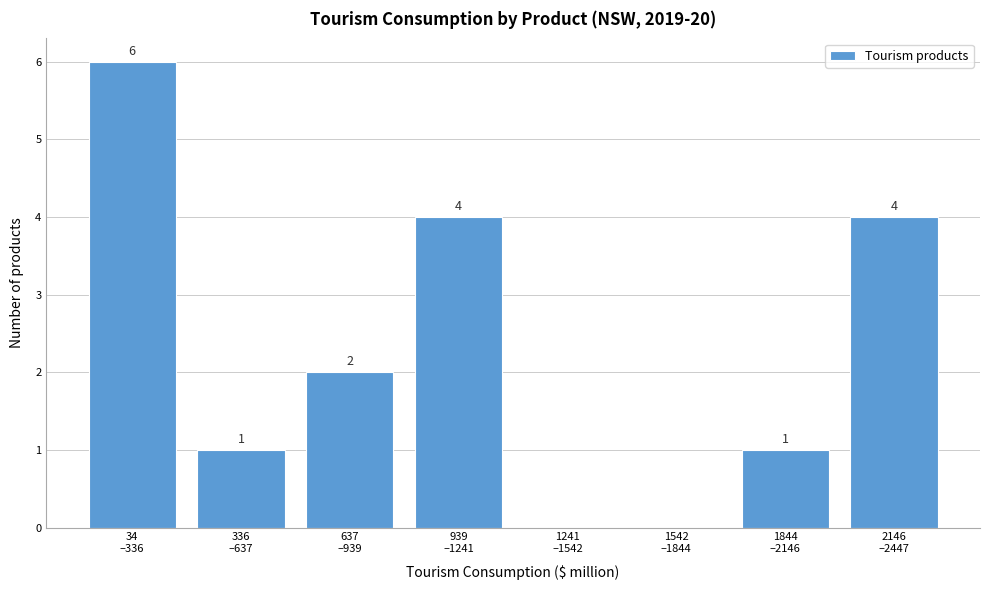

What is the greatest value displayed?

6